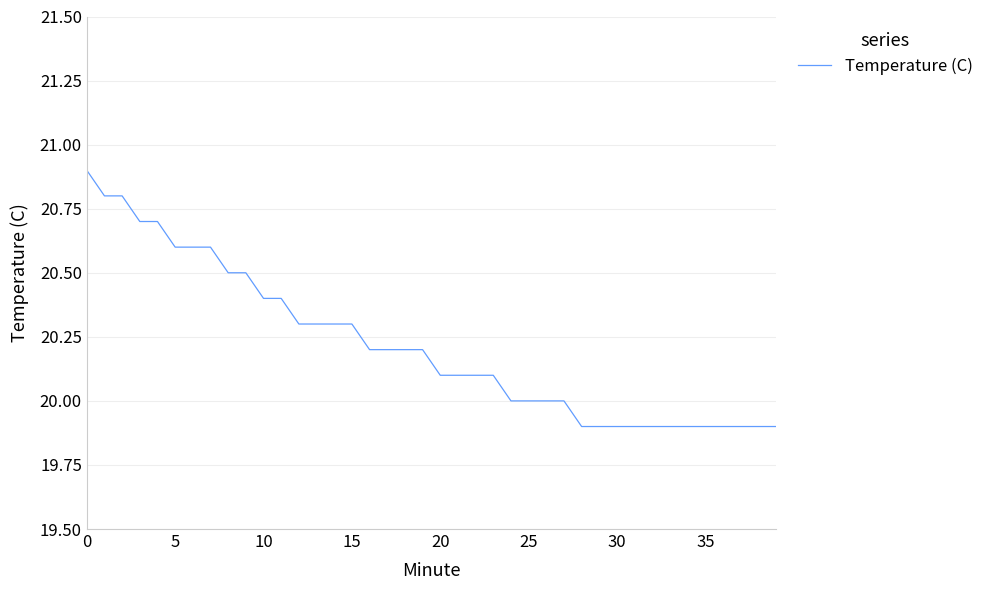

How many values are between 19 and 20?

16